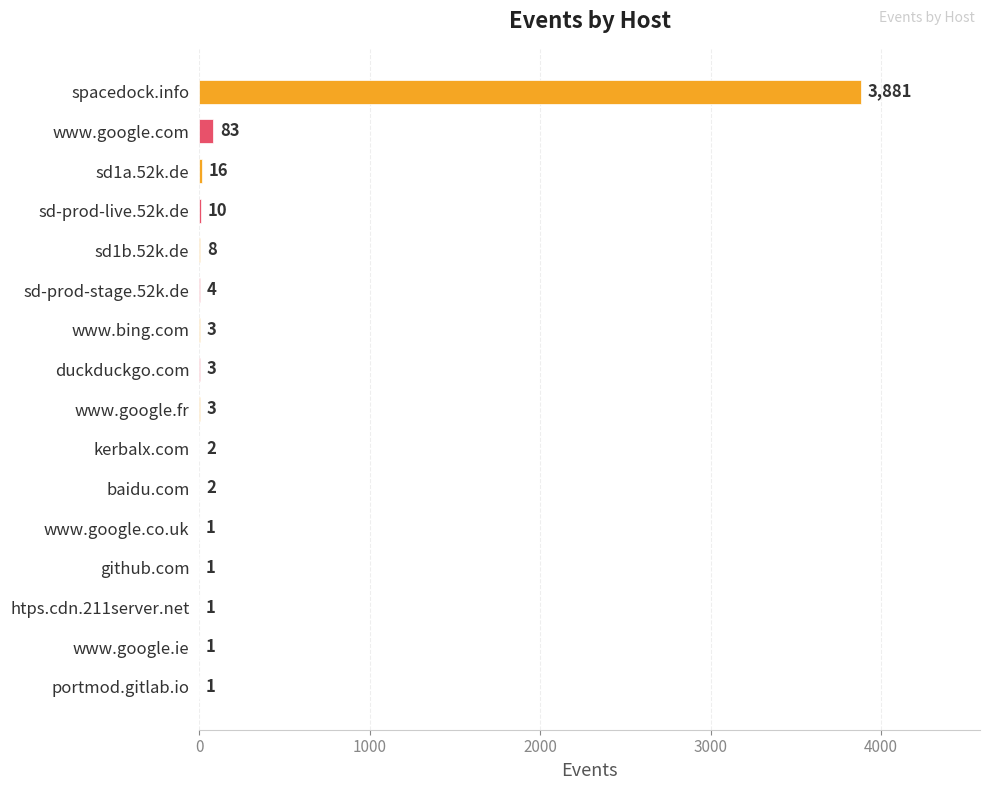

What is the change in value from www.google.com to baidu.com?

-81